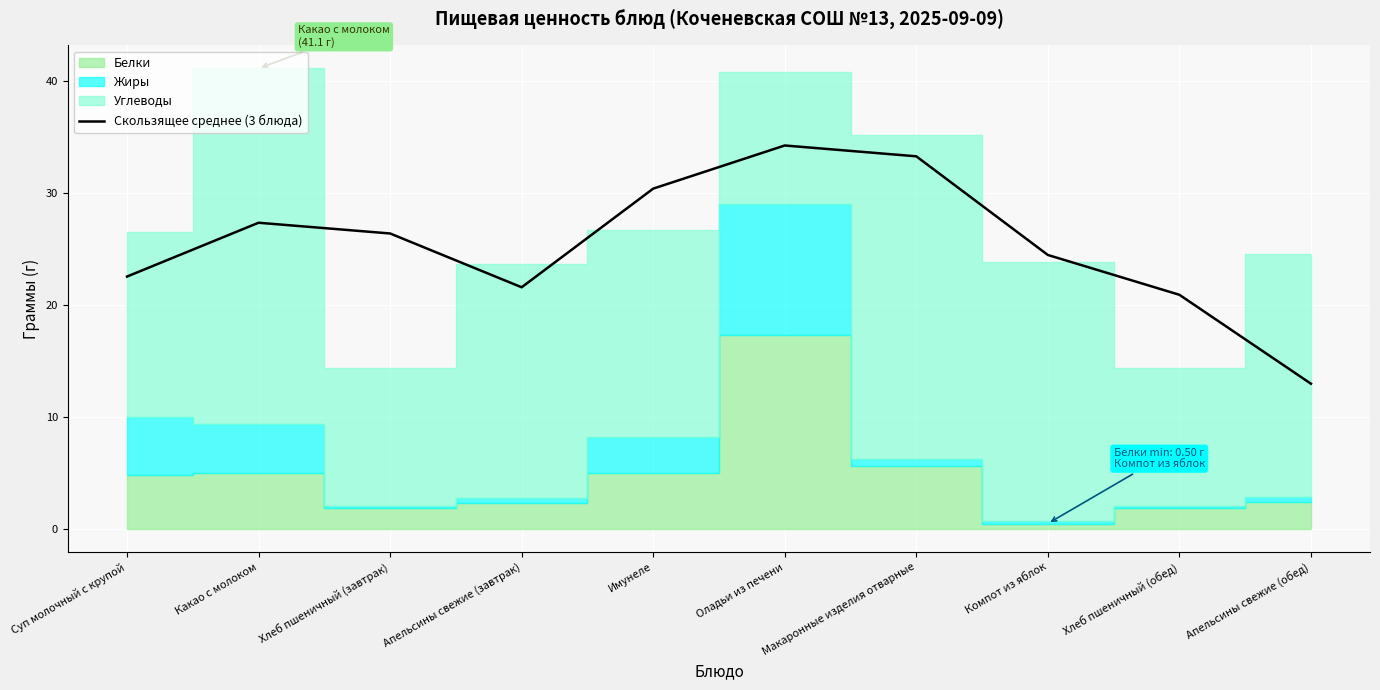

The chart shows a value of 34.5 at Суп молочный с крупой. True or false?

False